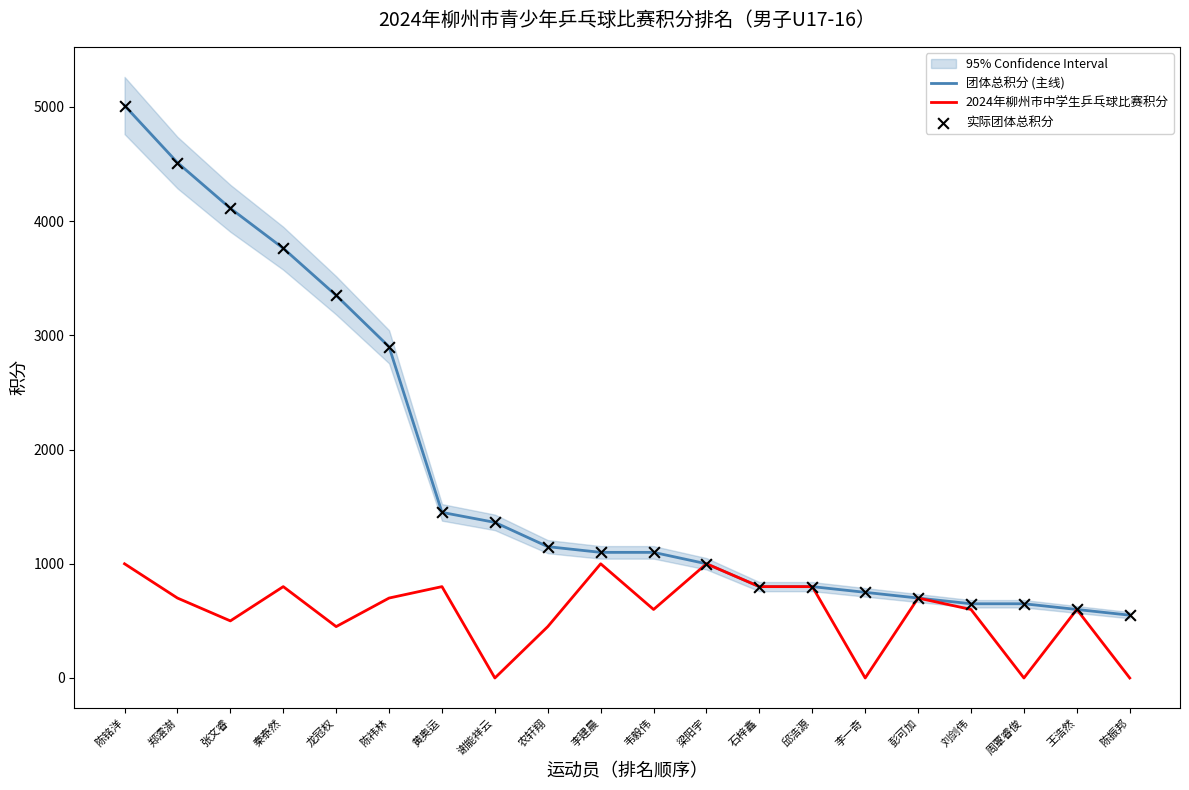

Which series has the widest spread of Y values?

团体总积分 (主线)